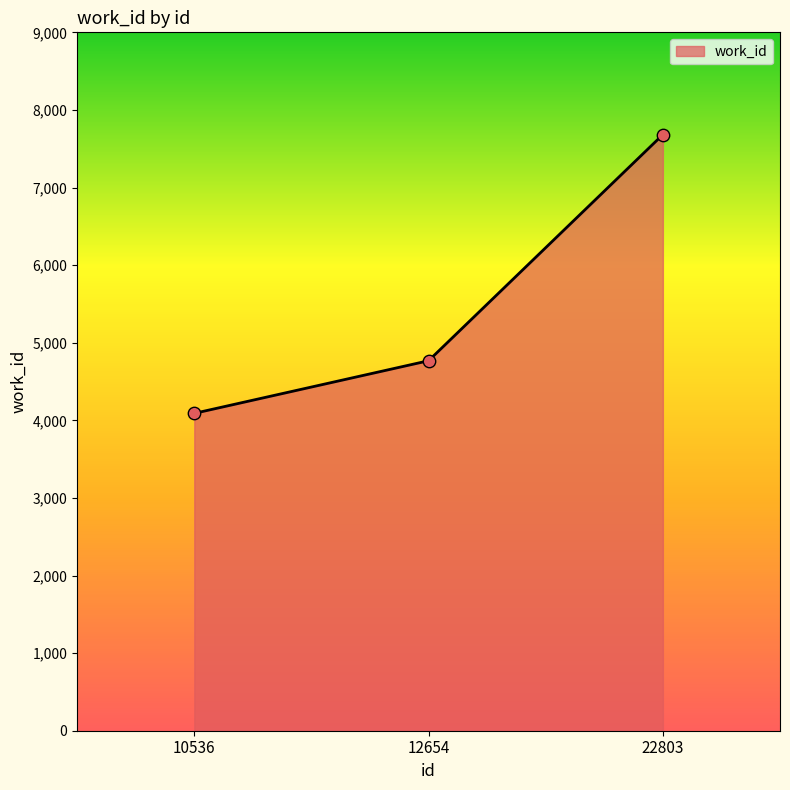

Approximately how many times larger is the value at 22803 compared to 12654?

1.6